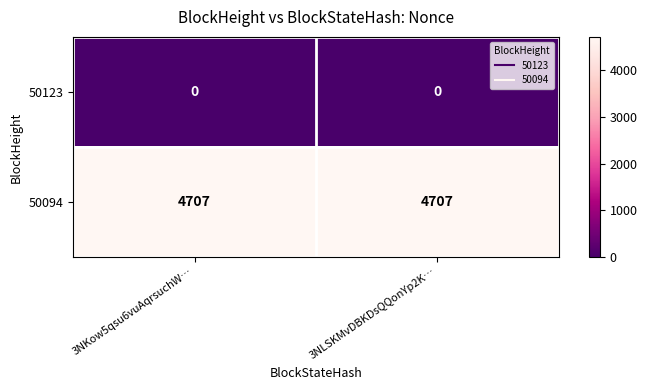

Rank the series by their maximum value, from highest to lowest.

50094, 50123